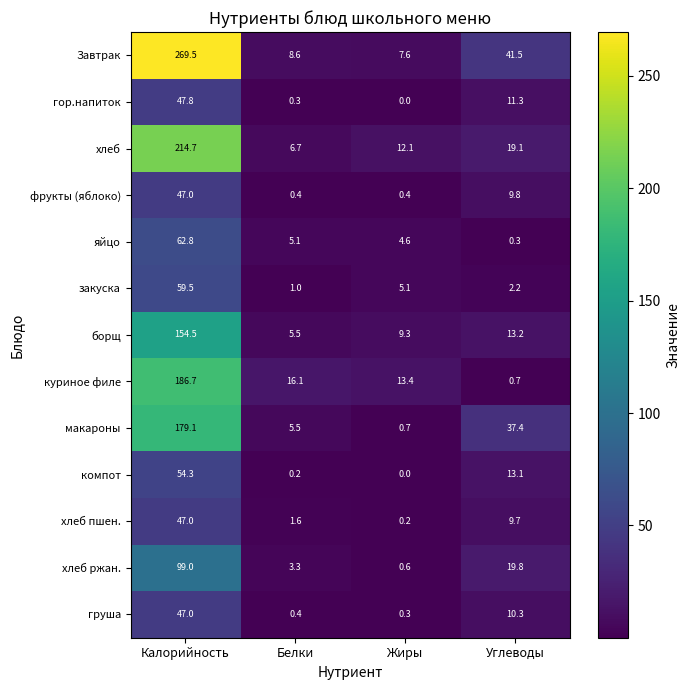

Is it true that борщ equals 272.3 at Калорийность?

False